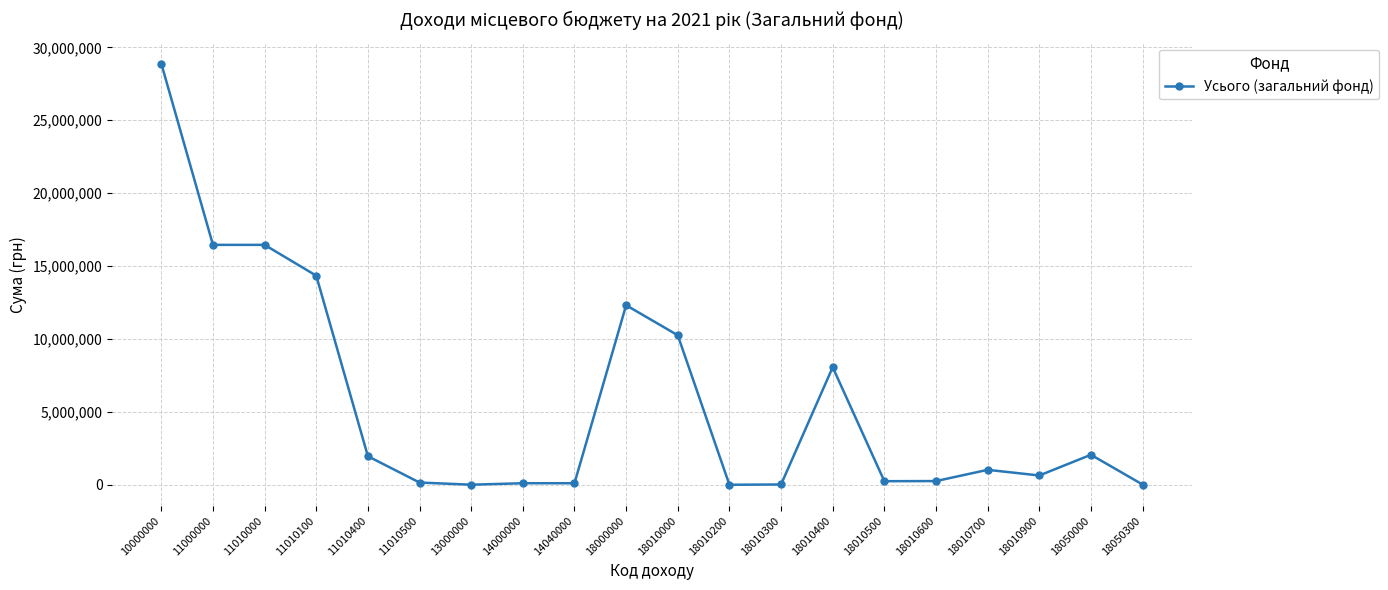

The chart shows a value of 23642340.0 at 11010100. True or false?

False